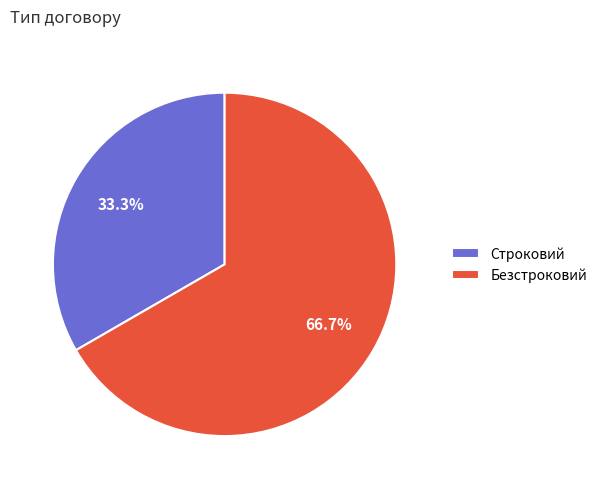

Which slice represents more than half of the pie?

Безстроковий